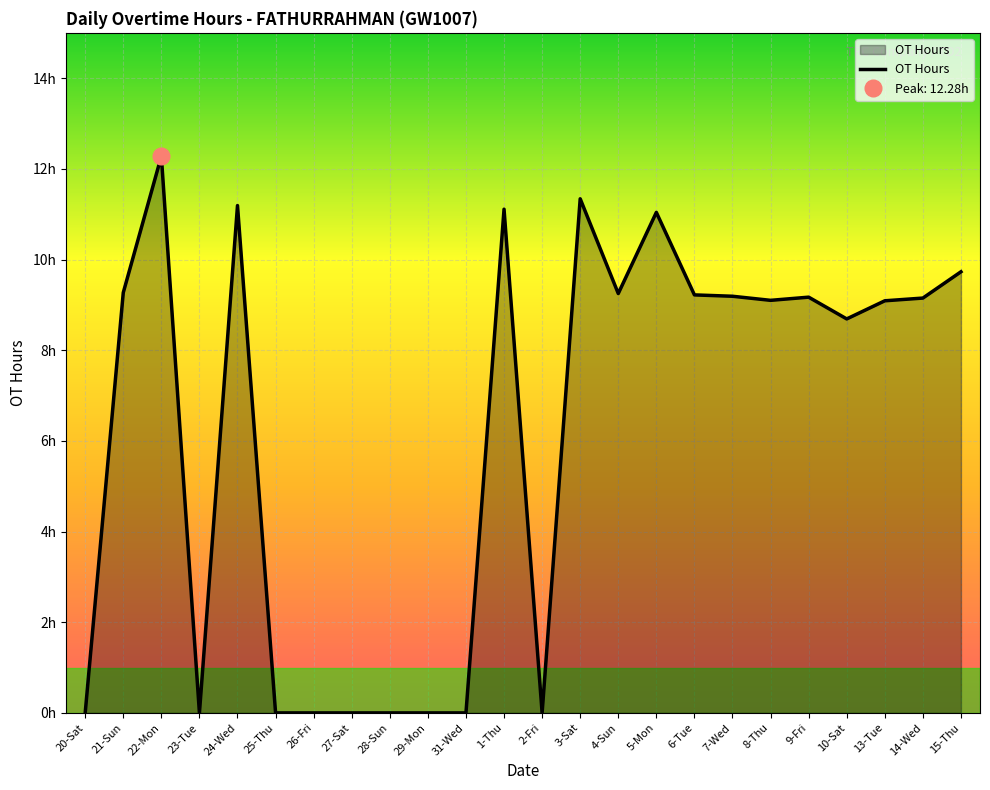

Where is the first local minimum?

23-Tue